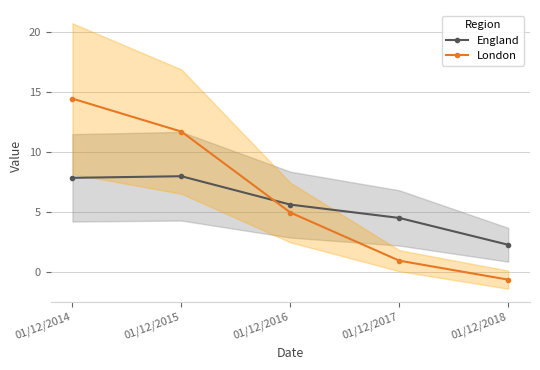

True or false: England and London intersect in this chart.

True